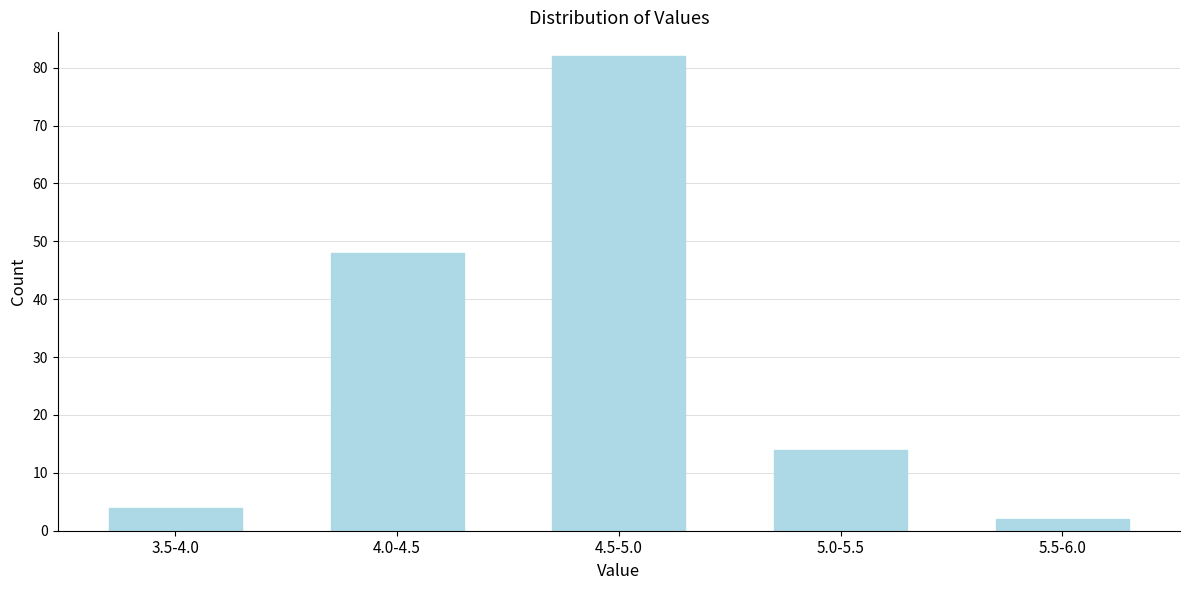

Reading left to right, transcribe all the data shown in this chart.

4	48	82	14	2